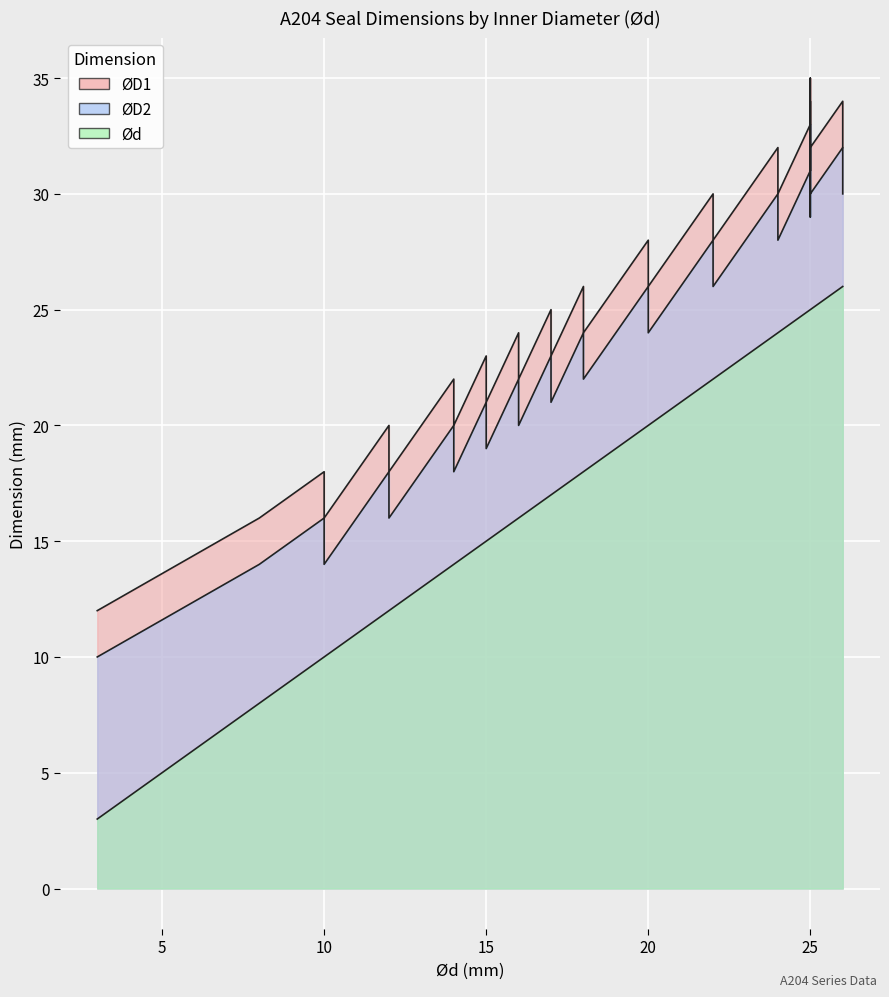

Which has a higher value, 25 or 22?

25